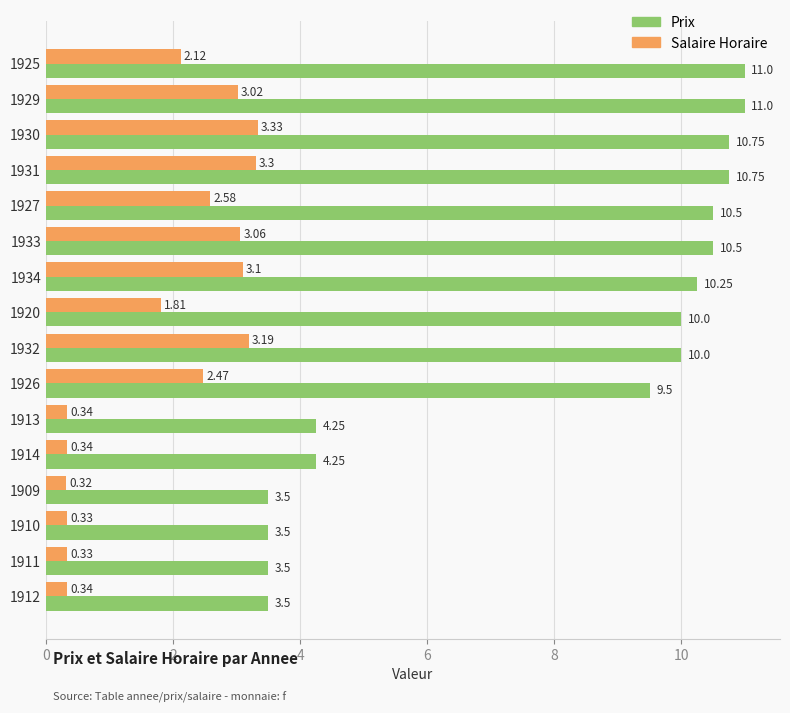

What is the difference between the second highest and second lowest values in the Prix series?

7.5